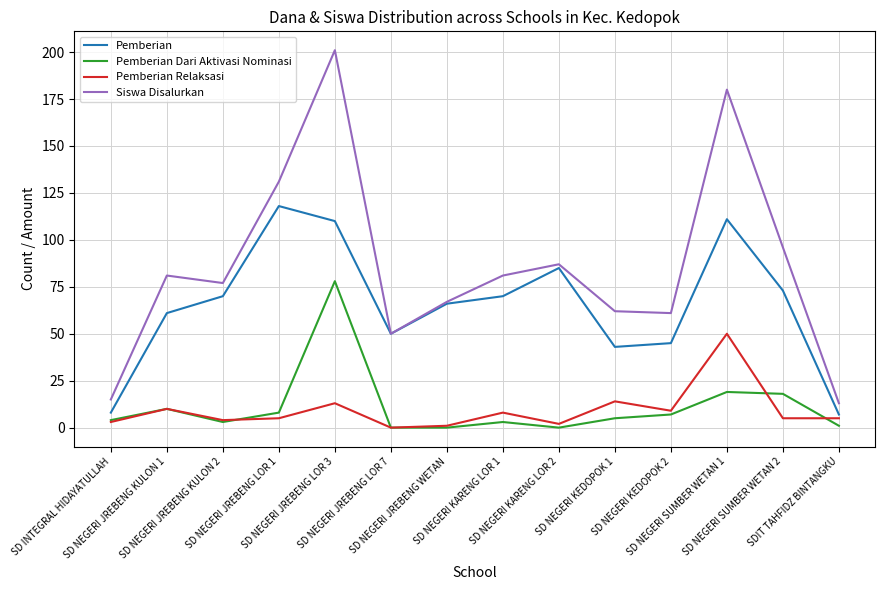

What is the greatest value displayed?

201